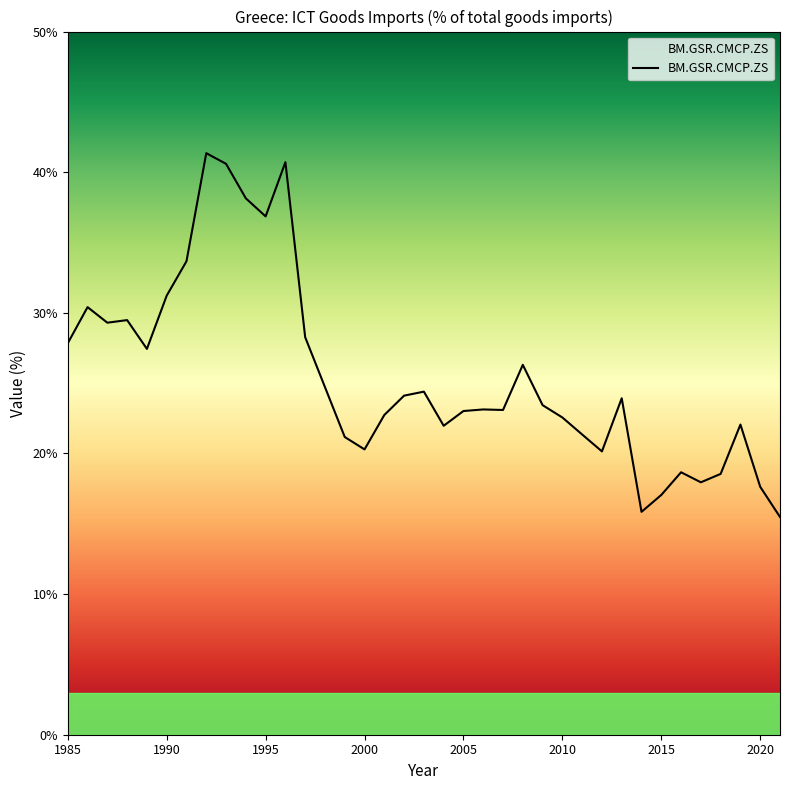

What is the difference between the maximum and minimum values?

25.9